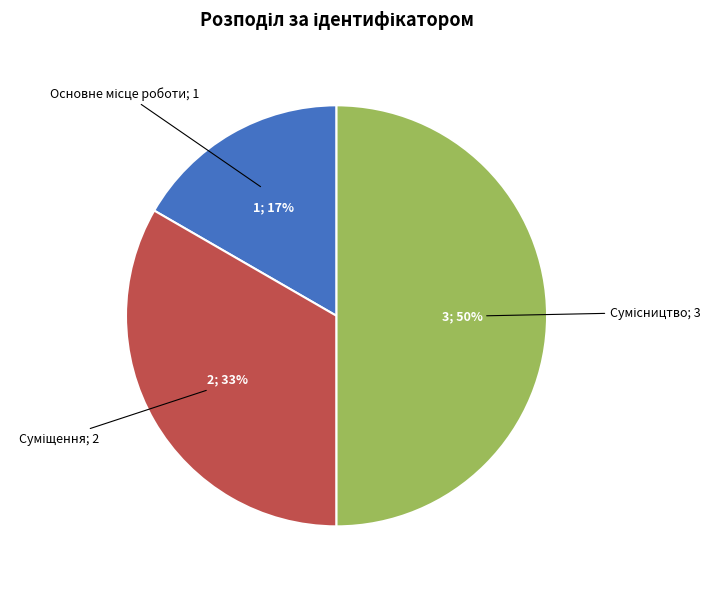

To the nearest percent, what is the average slice percentage?

33%